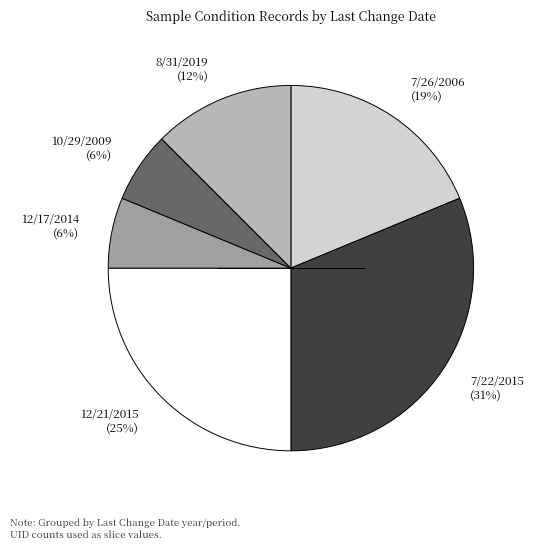

Which slice is the largest?

7/22/2015 (31%)